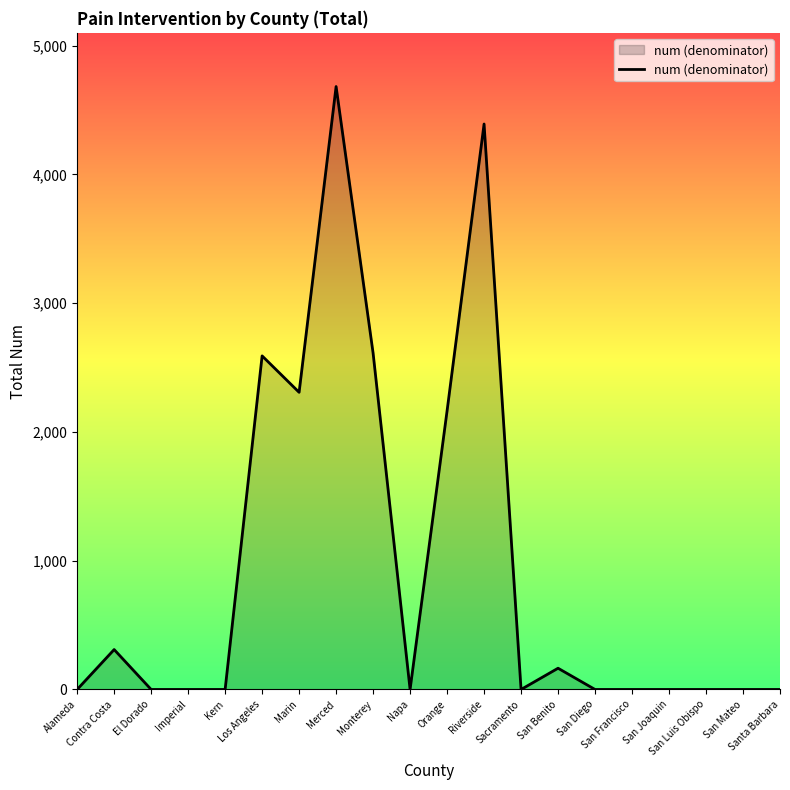

What is the difference between the maximum and minimum values?

4683